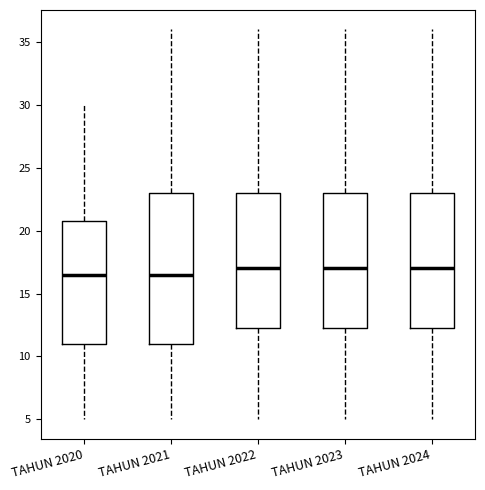

Where is the lower edge of the box for TAHUN 2023 on the y-axis? The values are not printed on the chart, so give them approximately, as read against the axis.

12.5